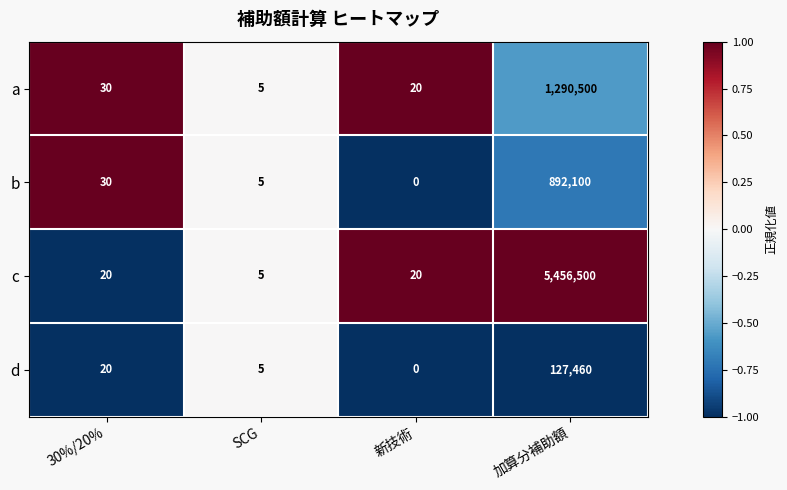

Reading left to right, transcribe all the data shown in this chart.

a: 30%/20%=30	SCG=5	新技術=20	加算分補助額=1290500
b: 30%/20%=30	SCG=5	新技術=0	加算分補助額=892100
c: 30%/20%=20	SCG=5	新技術=20	加算分補助額=5456500
d: 30%/20%=20	SCG=5	新技術=0	加算分補助額=127460